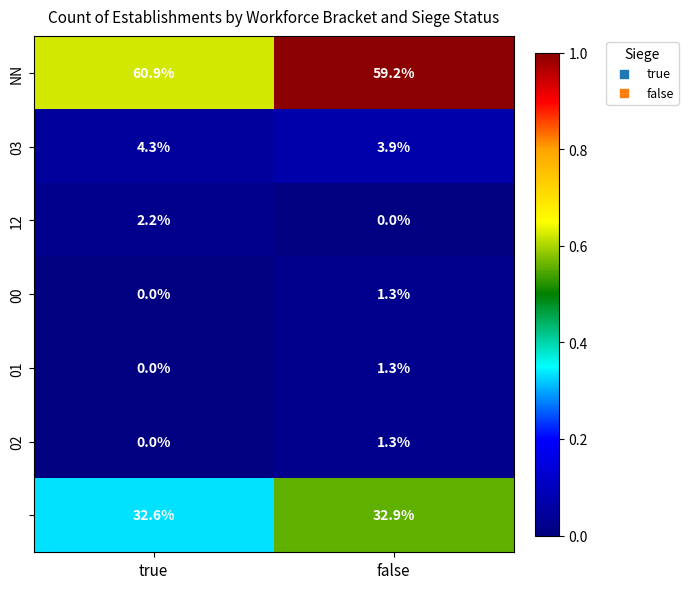

At which category is the sum across all series the highest?

true